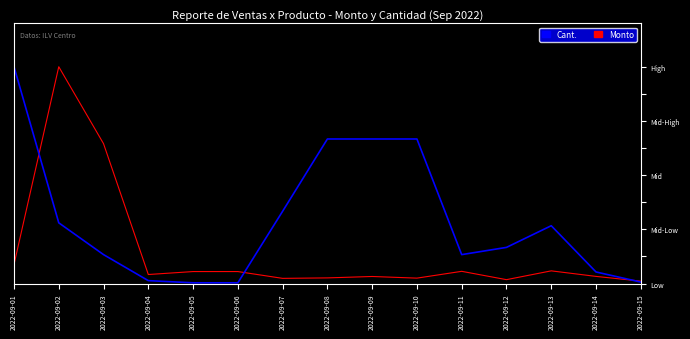

At which category is the sum across all series the highest?

2022-09-02